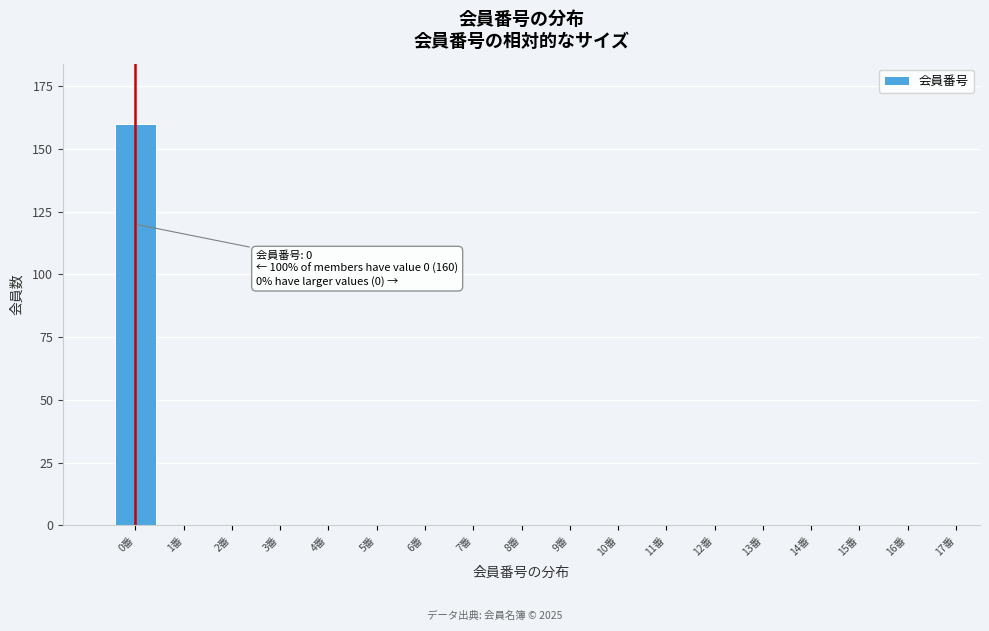

Reading left to right, list all the values displayed in this chart.

0番=160	1番=0	2番=0	3番=0	4番=0	5番=0	6番=0	7番=0	8番=0	9番=0	10番=0	11番=0	12番=0	13番=0	14番=0	15番=0	16番=0	17番=0